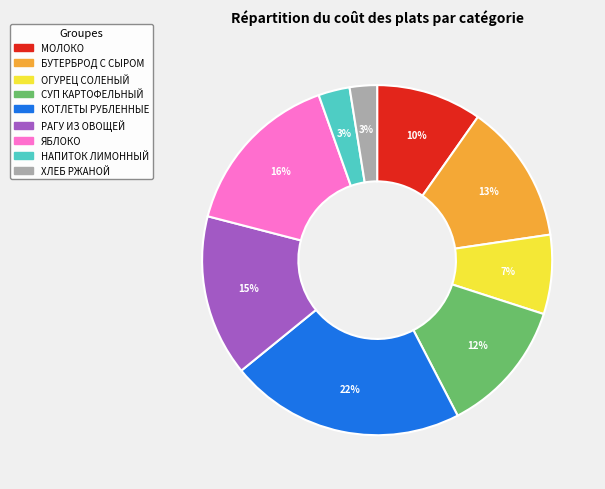

Which has a higher value, СУП КАРТОФЕЛЬНЫЙ or ЯБЛОКО?

ЯБЛОКО